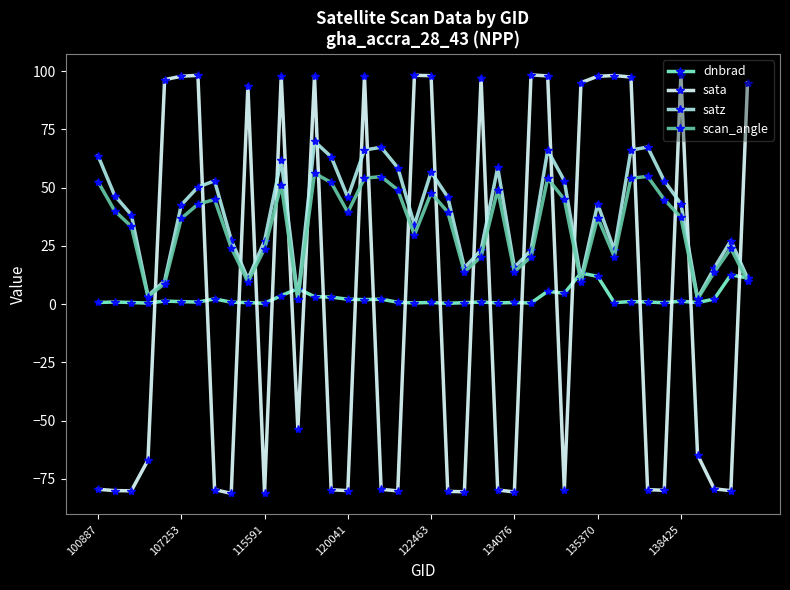

What is the smallest value displayed?

-81.3